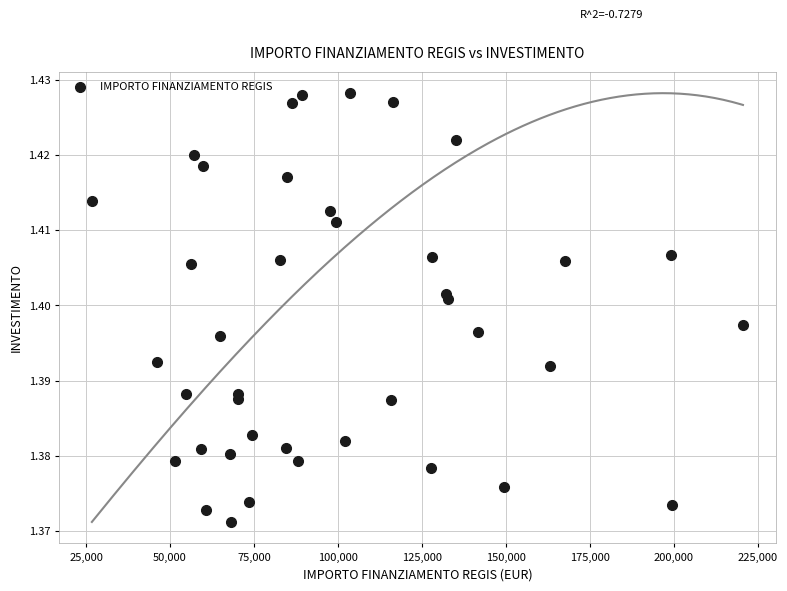

What is the range of X values (max minus min)?

193933.1